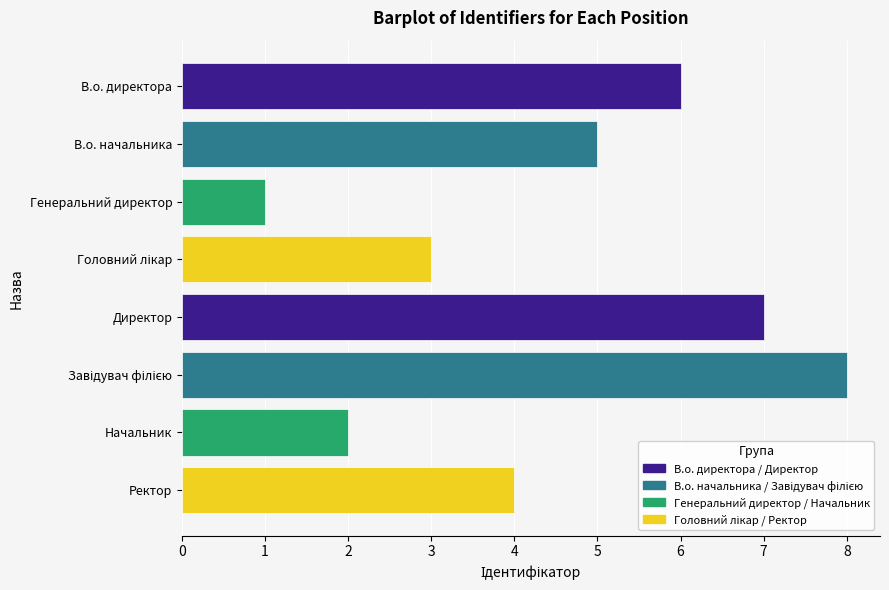

What is the minimum value shown in the chart?

1